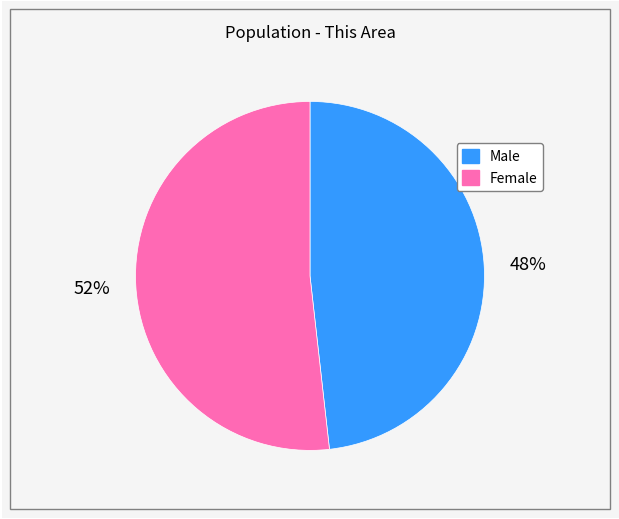

To the nearest percent, what percentage of the pie is Male?

48%